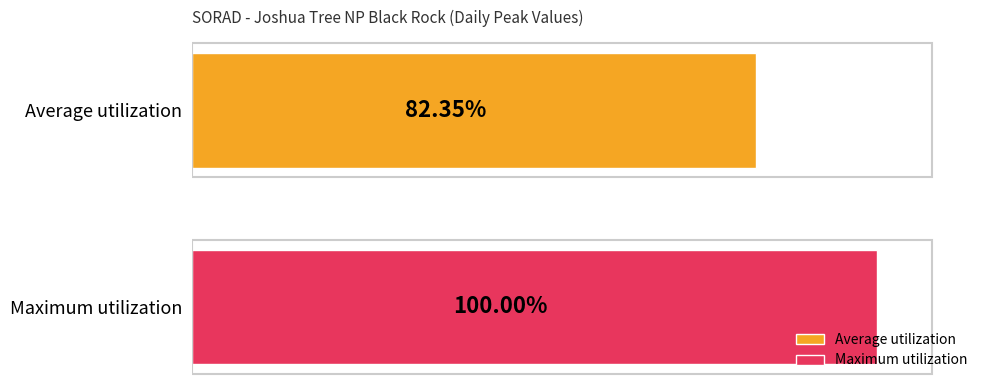

What are all the series names shown in the legend?

Average utilization, Maximum utilization